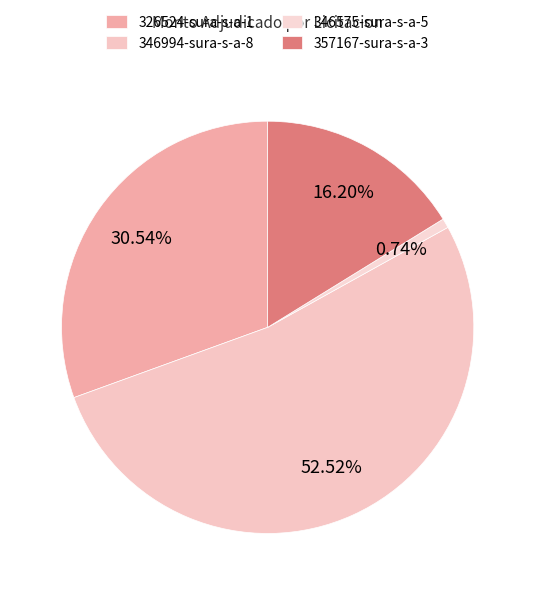

Count the number of slices in the pie.

4